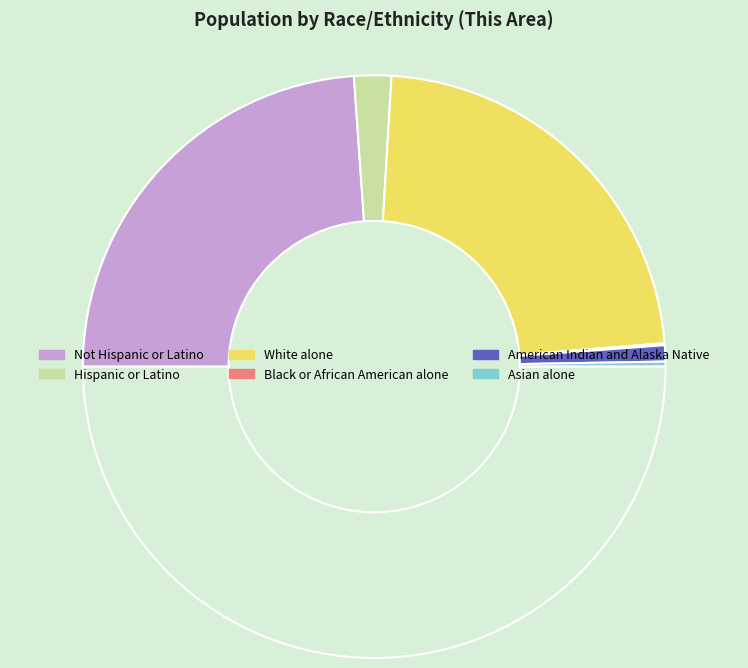

Rank the categories by value from highest to lowest.

Not Hispanic or Latino, White alone, Hispanic or Latino, American Indian and Alaska Native, Asian alone, Black or African American alone